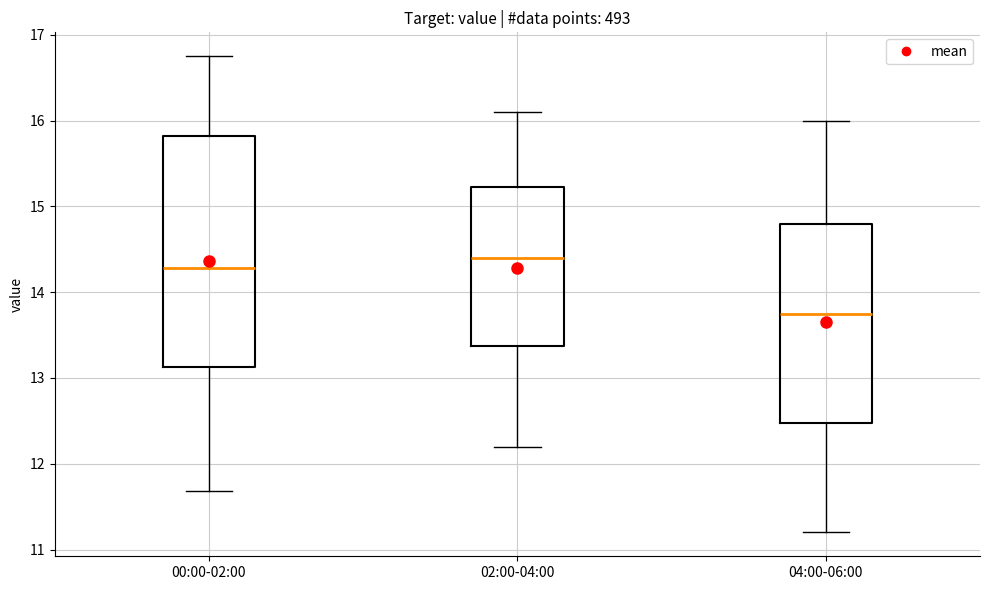

Which box is the tallest, from its lower edge to its upper edge?

00:00-02:00